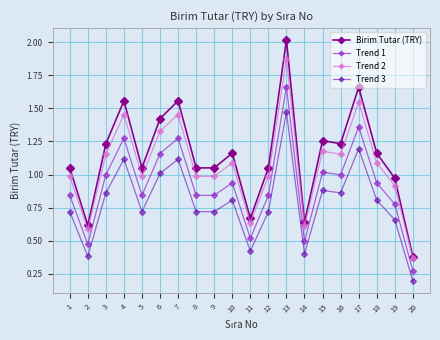

Which series has the widest spread of values?

Birim Tutar (TRY)